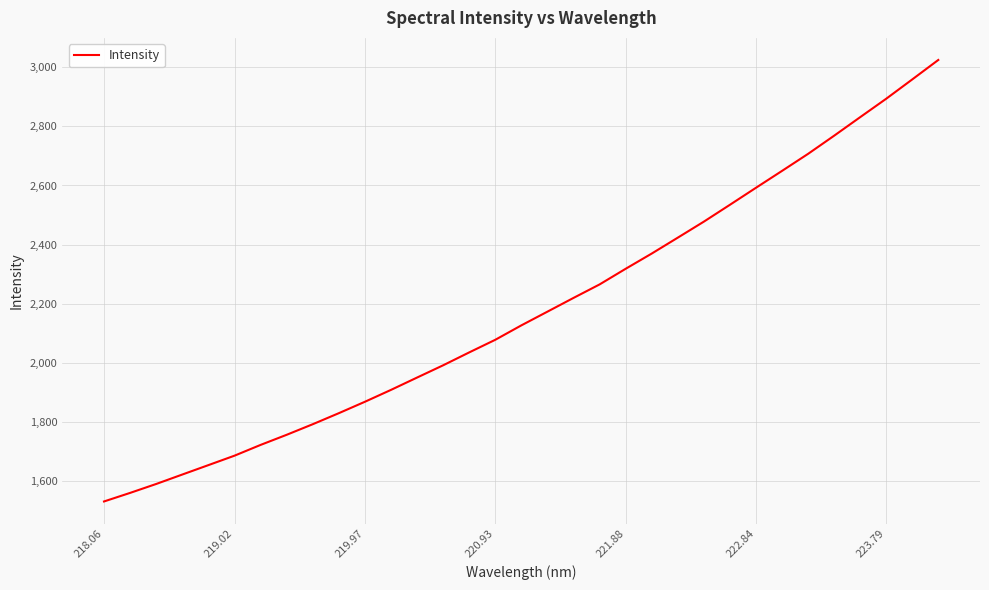

What is the difference between the maximum and minimum values?

1496.0